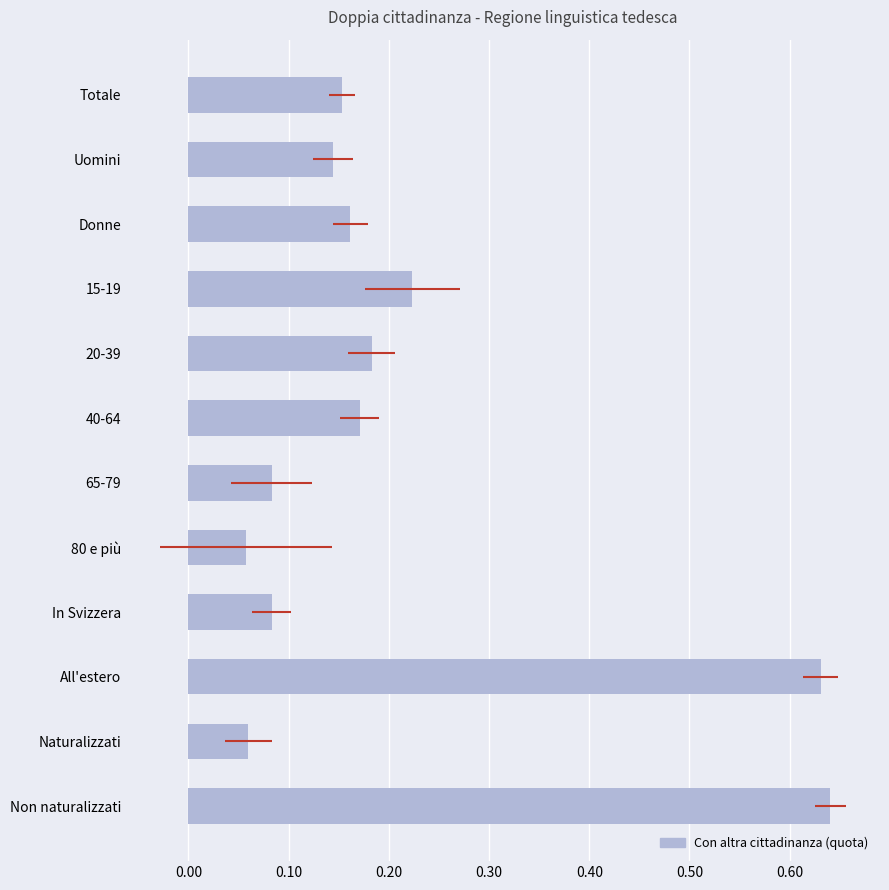

True or false: the data shows 0.0 at In Svizzera.

False